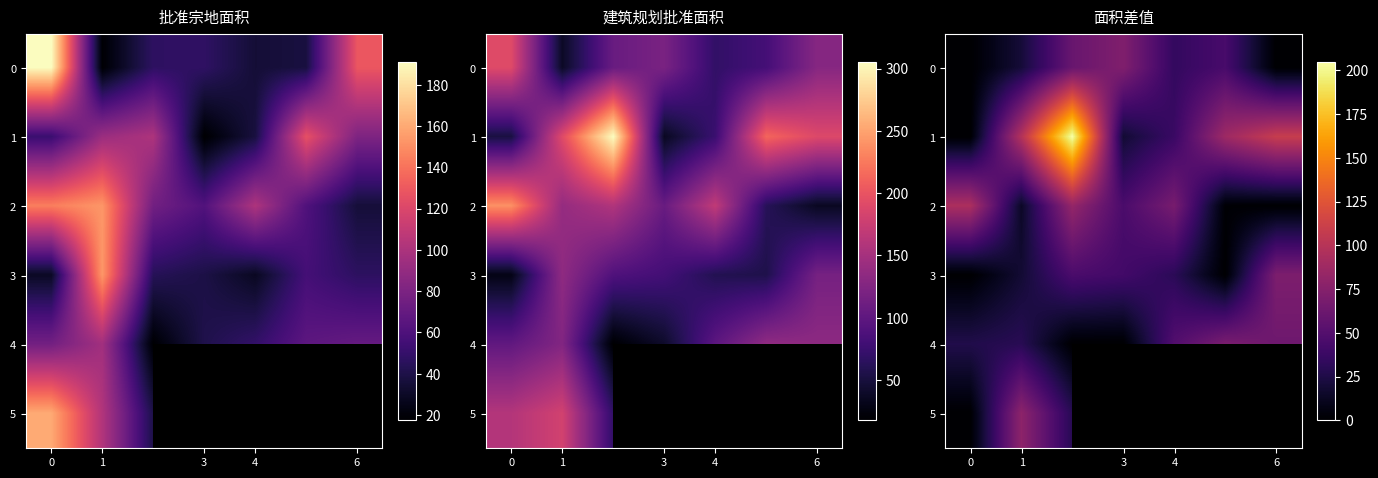

What is the difference between the maximum and minimum values in the 2 series?

94.5